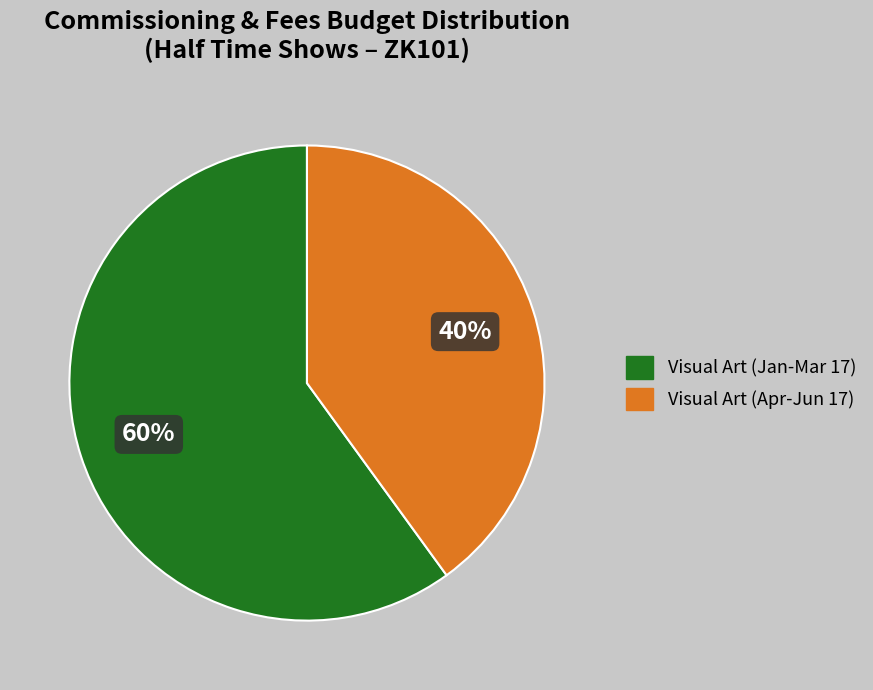

How many slices are in this pie chart?

2